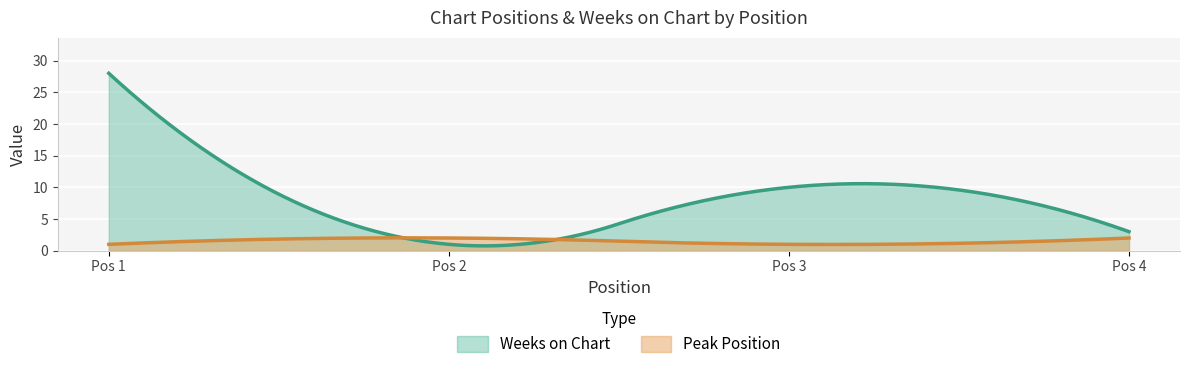

What is the difference between the Peak Position values at 1 and 4?

1